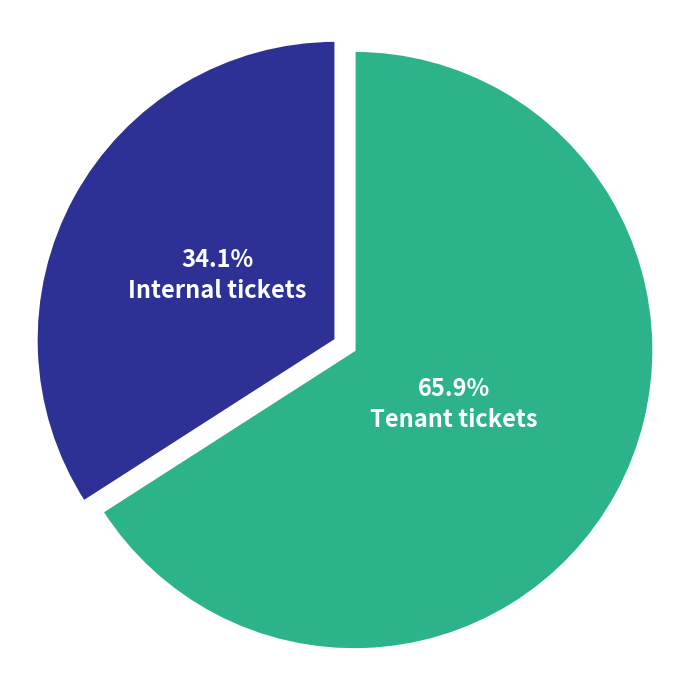

Between Internal tickets and Tenant tickets, which is larger?

Tenant tickets